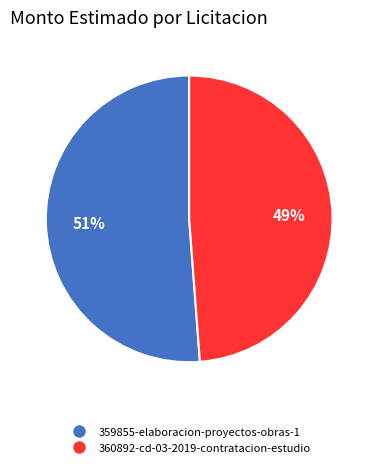

Between 360892-cd-03-2019-contratacion-estudio and 359855-elaboracion-proyectos-obras-1, which is larger?

359855-elaboracion-proyectos-obras-1